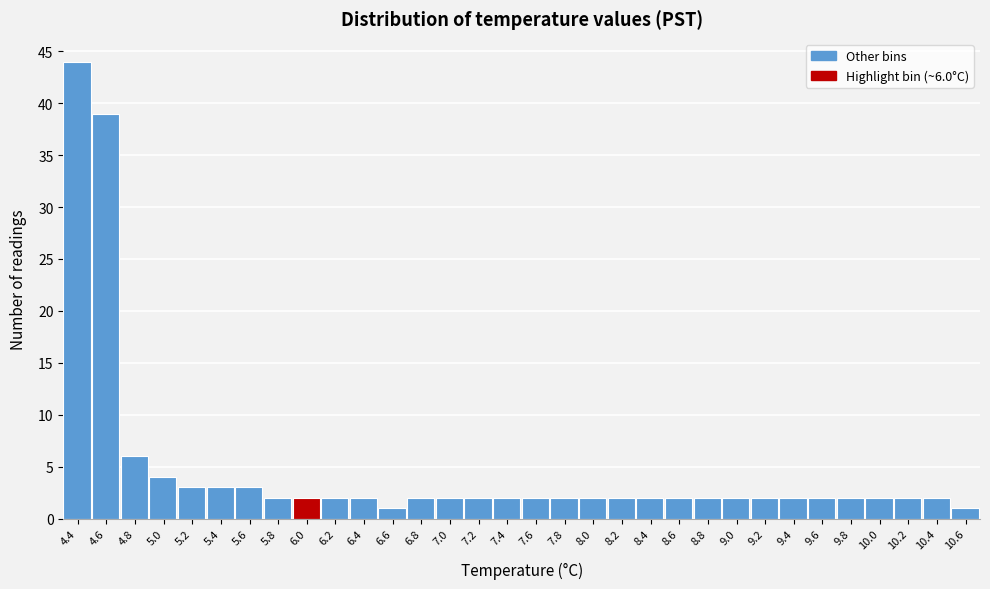

Which has a higher value, 5.6 or 9.2?

5.6